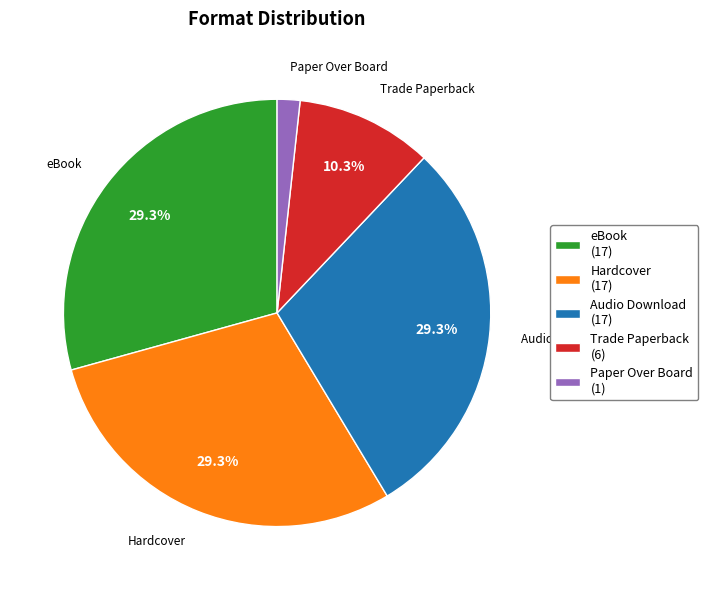

True or false: Hardcover accounts for 29% of the total.

True